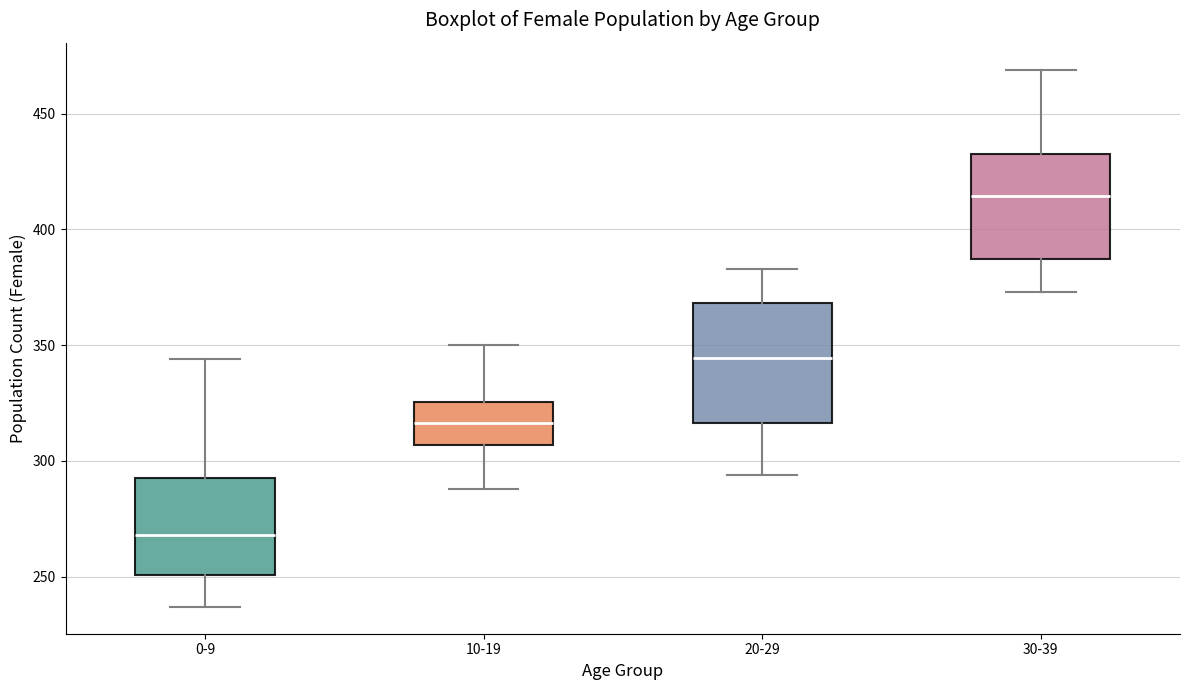

Reading left to right, read every box against the y-axis: the position of its median line, the range the box covers, and the ends of its whiskers. The values are not printed on the chart, so give them approximately, as read against the axis.

0-9: median 270, box 250 to 295, whiskers 235 to 345
10-19: median 315, box 305 to 325, whiskers 290 to 350
20-29: median 345, box 315 to 370, whiskers 295 to 385
30-39: median 415, box 385 to 435, whiskers 375 to 470